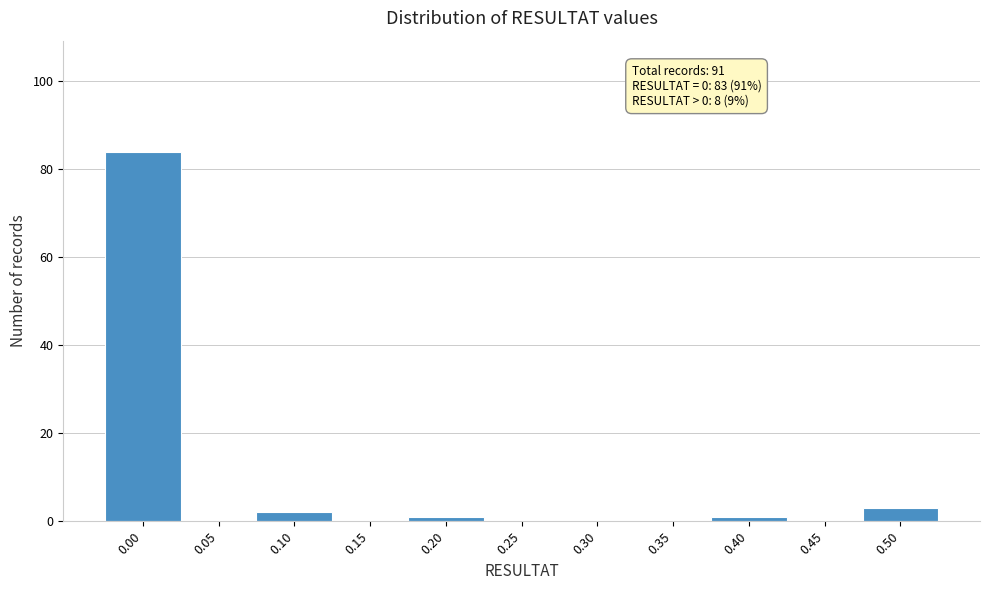

The value at 0.45 is 26. True or false?

False